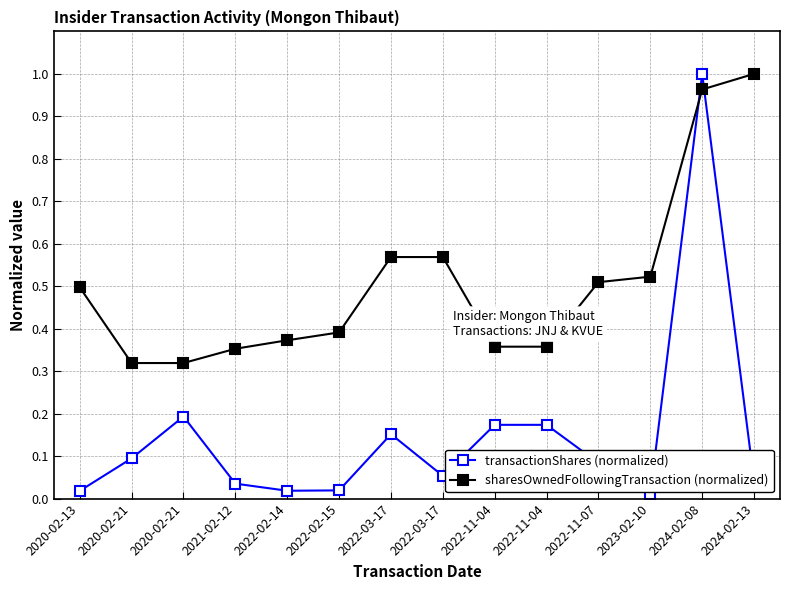

What is the label of the 11th point from the left?

2022-11-07